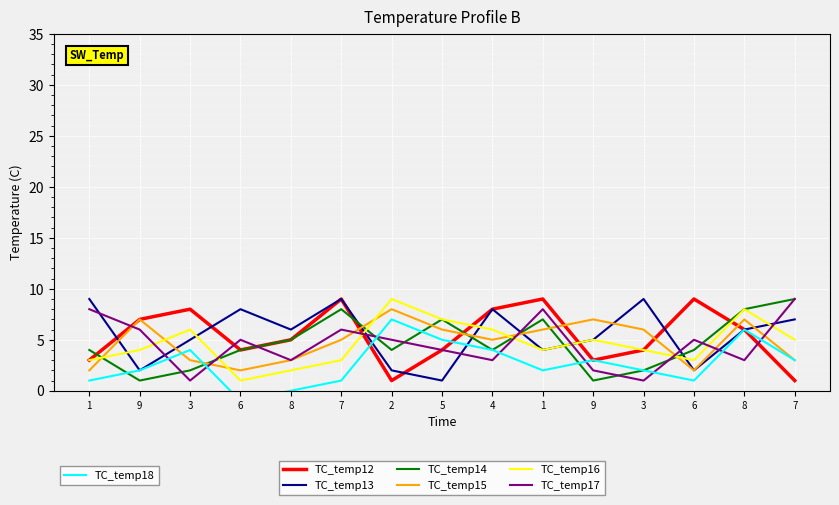

Between which two adjacent categories do col_3 and col_2 first intersect?

7 and 2